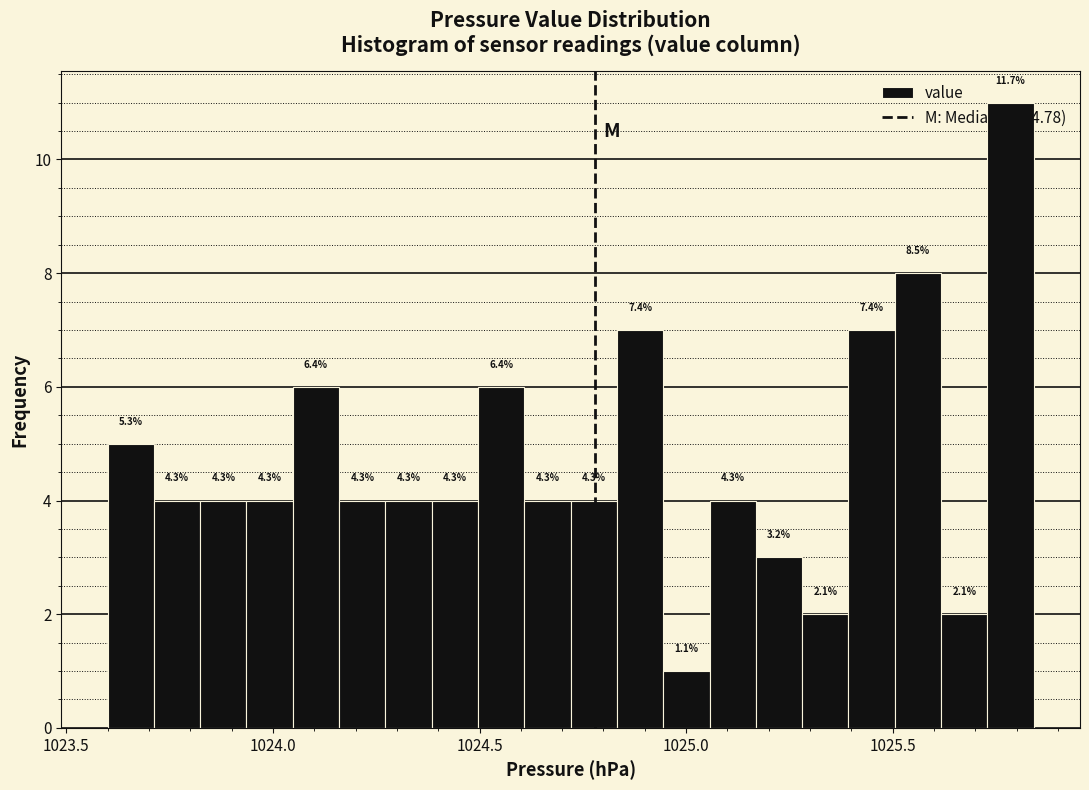

Around what value on the x-axis is the tallest bar? Give the approximate position of its centre, as read against the axis.

1025.80